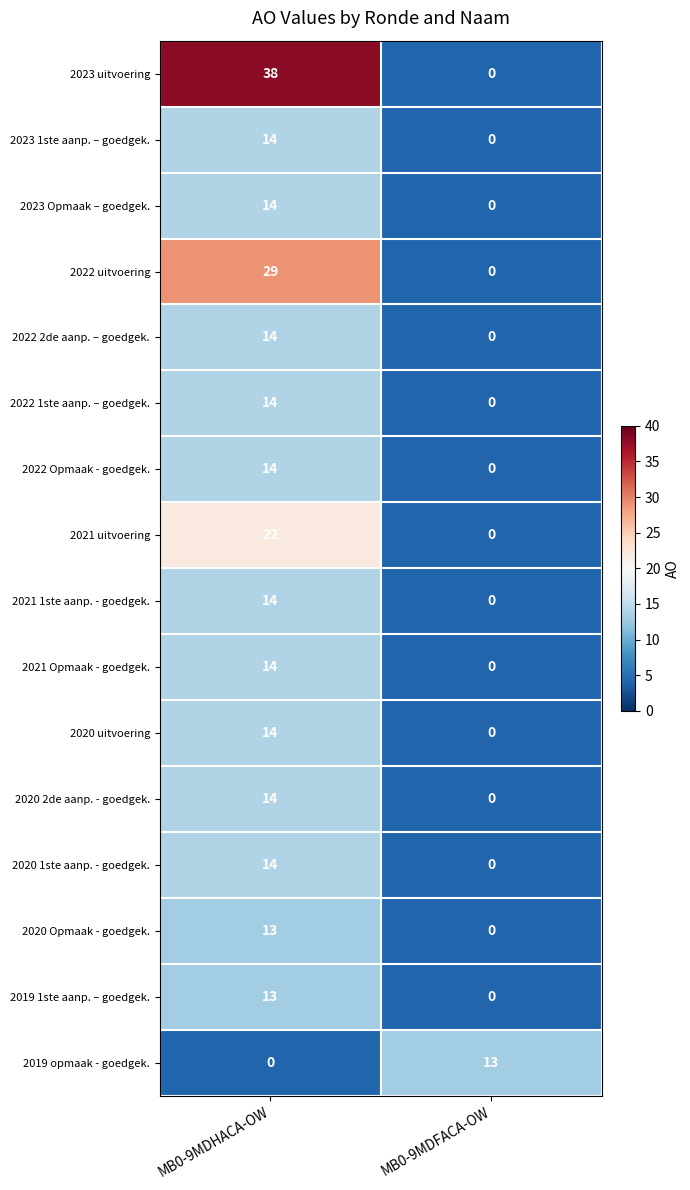

How many categories are shown in the chart?

2